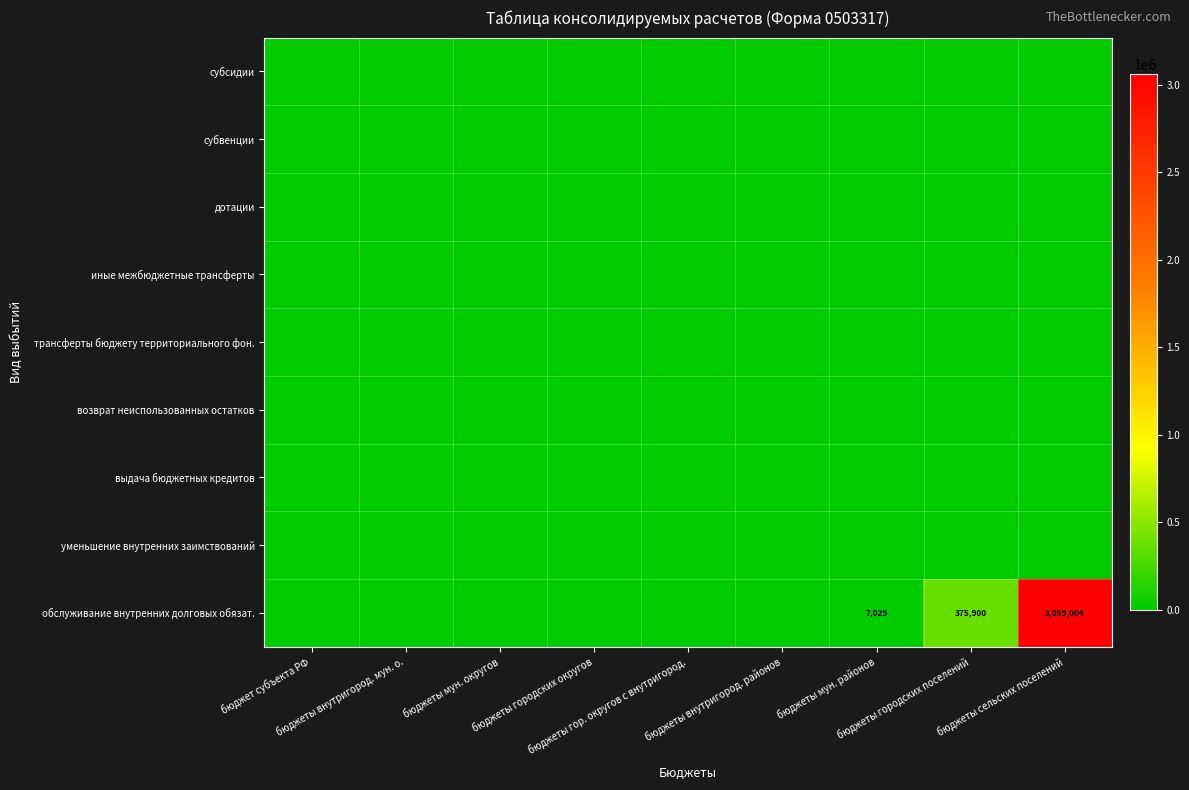

What is the total value across all series at бюджеты сельских поселений?

3059004.0